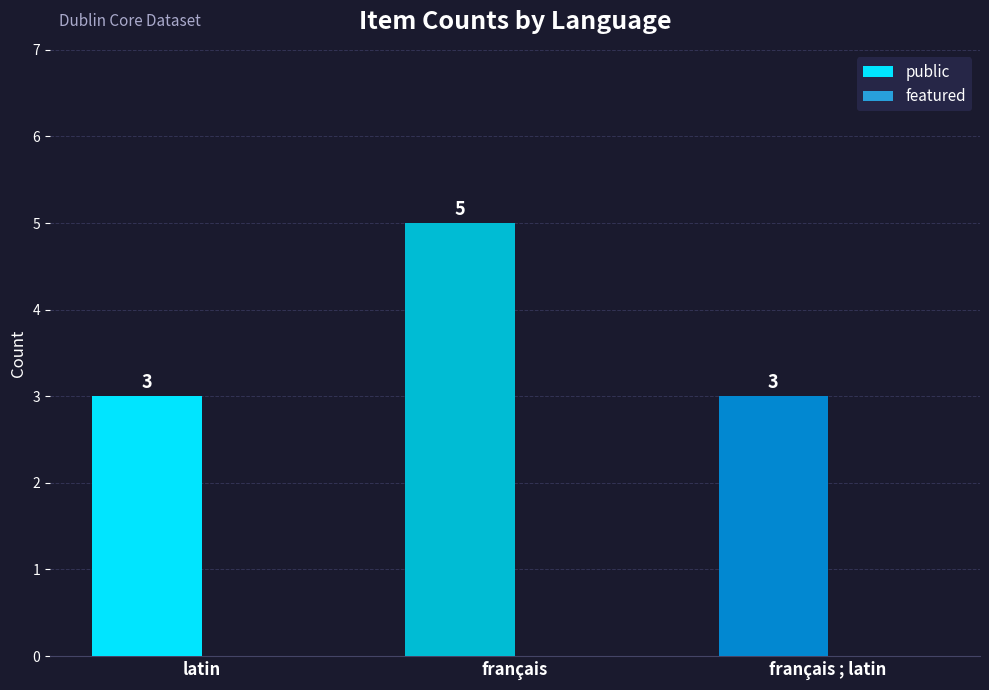

Approximately how many times larger is the value at latin compared to français ; latin?

1.0